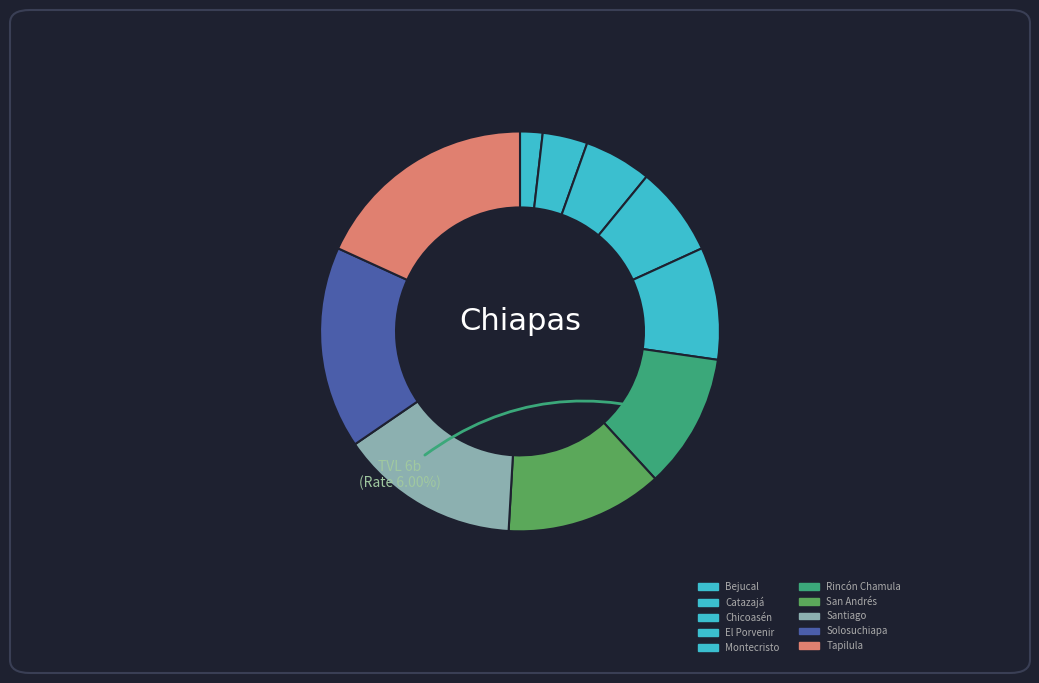

To the nearest percent, what is the average slice percentage?

10%